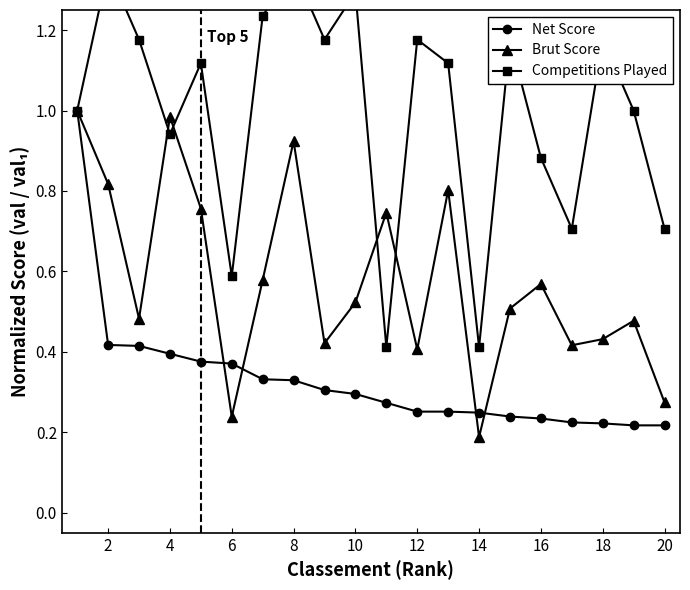

True or false: Net Score and Competitions Played intersect in this chart.

False